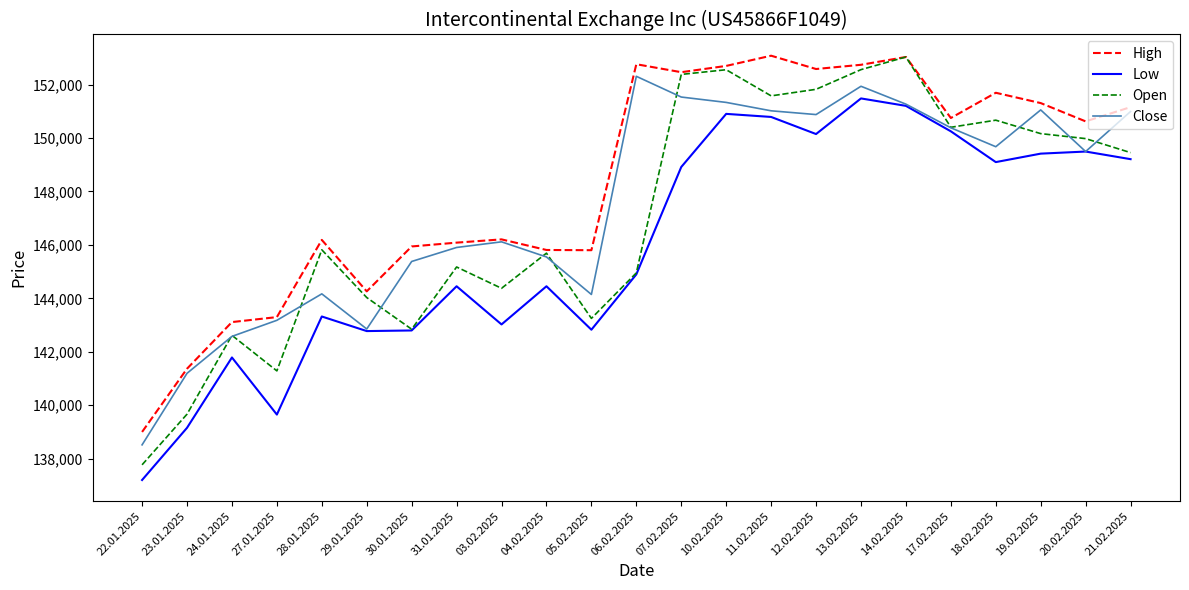

What is the average value of the Low series?

145967